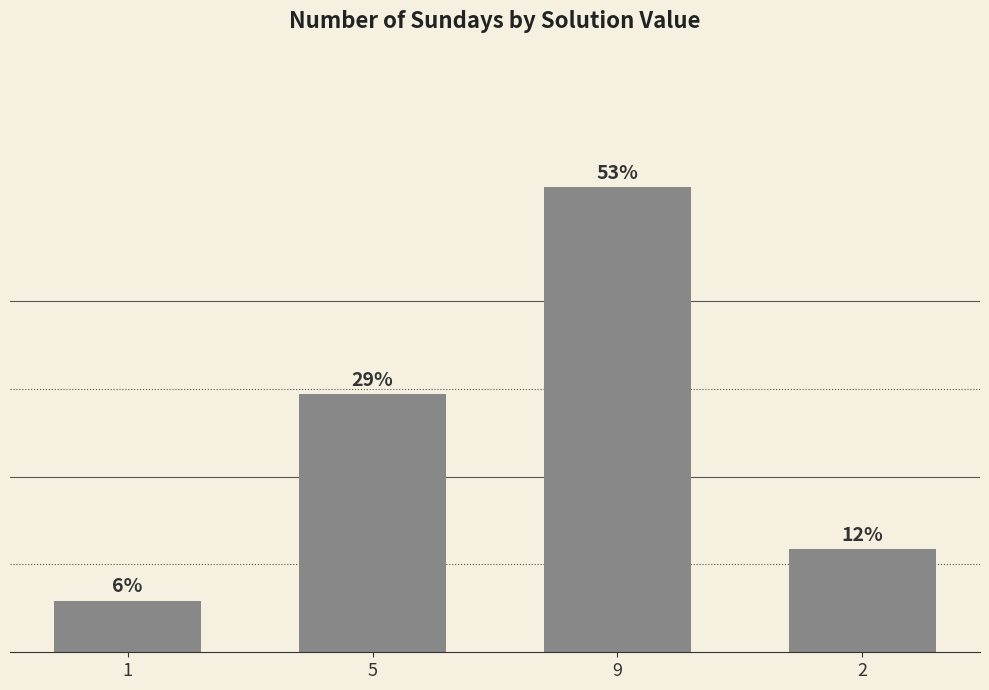

Read the value at 9.

0.5